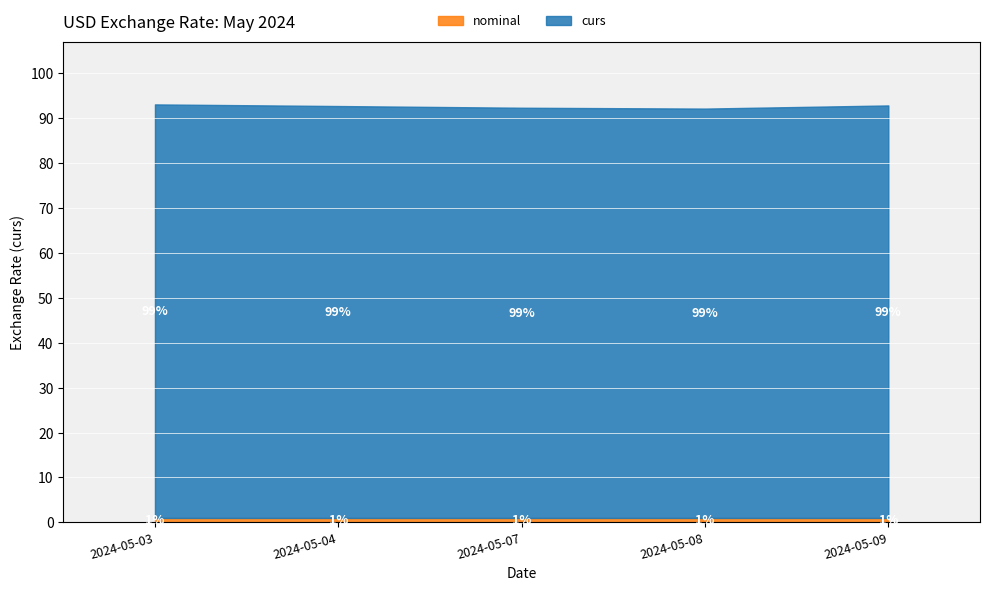

Where is curs nearest to the value 91?

2024-05-08